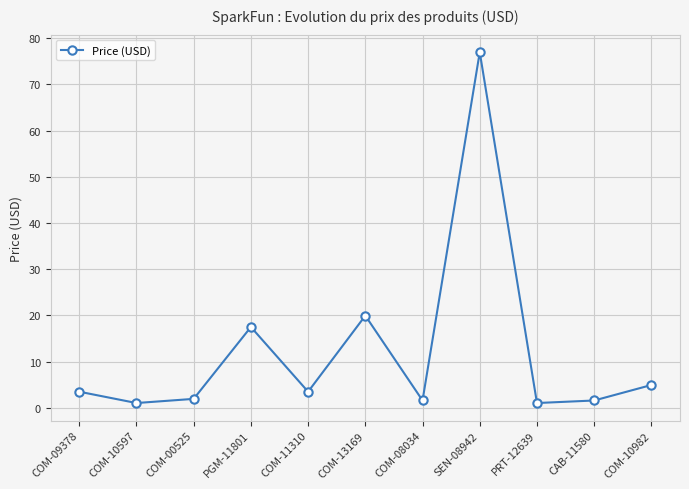

Which label corresponds to the largest value in the chart?

SEN-08942